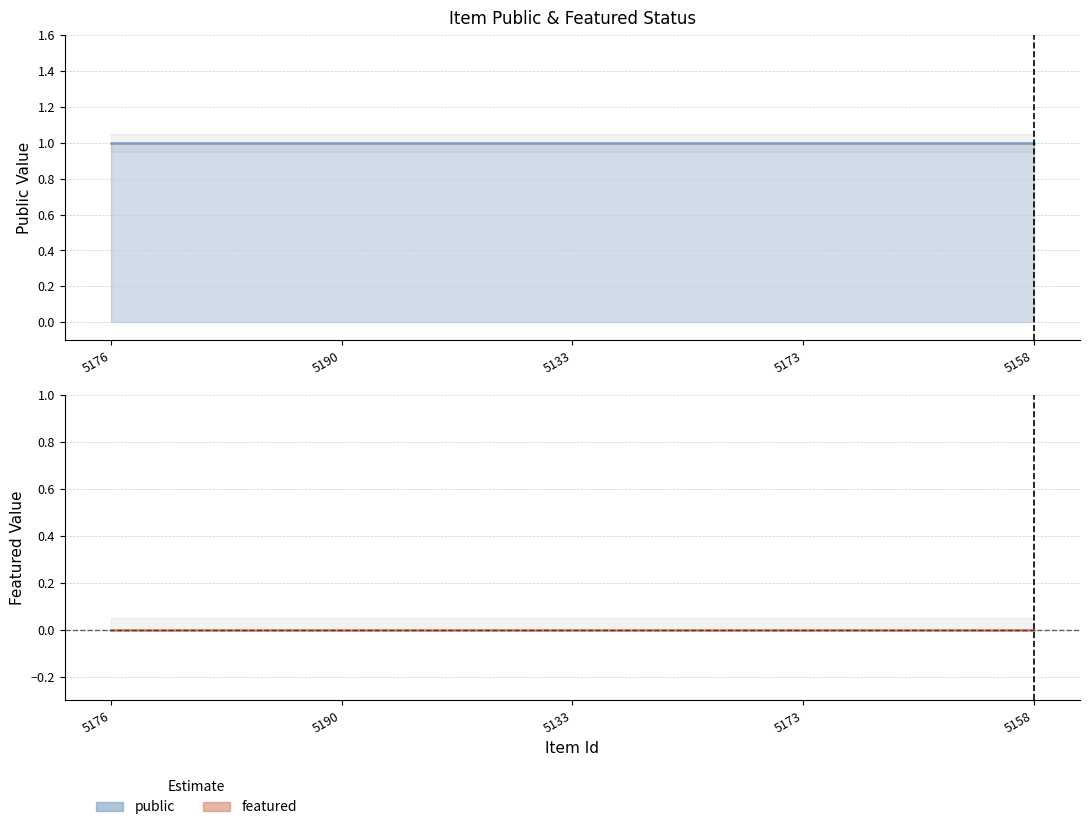

True or false: featured and public cross at least once.

False